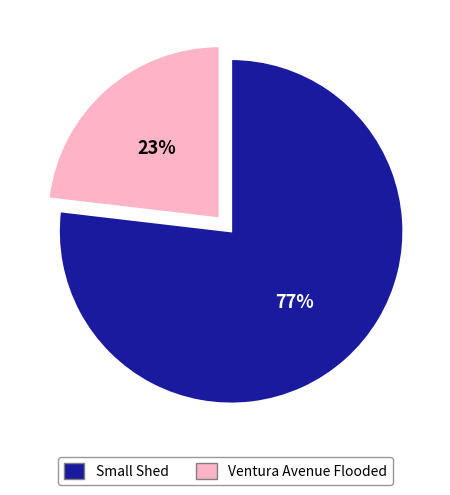

To the nearest percent, what portion does Small Shed represent?

77%